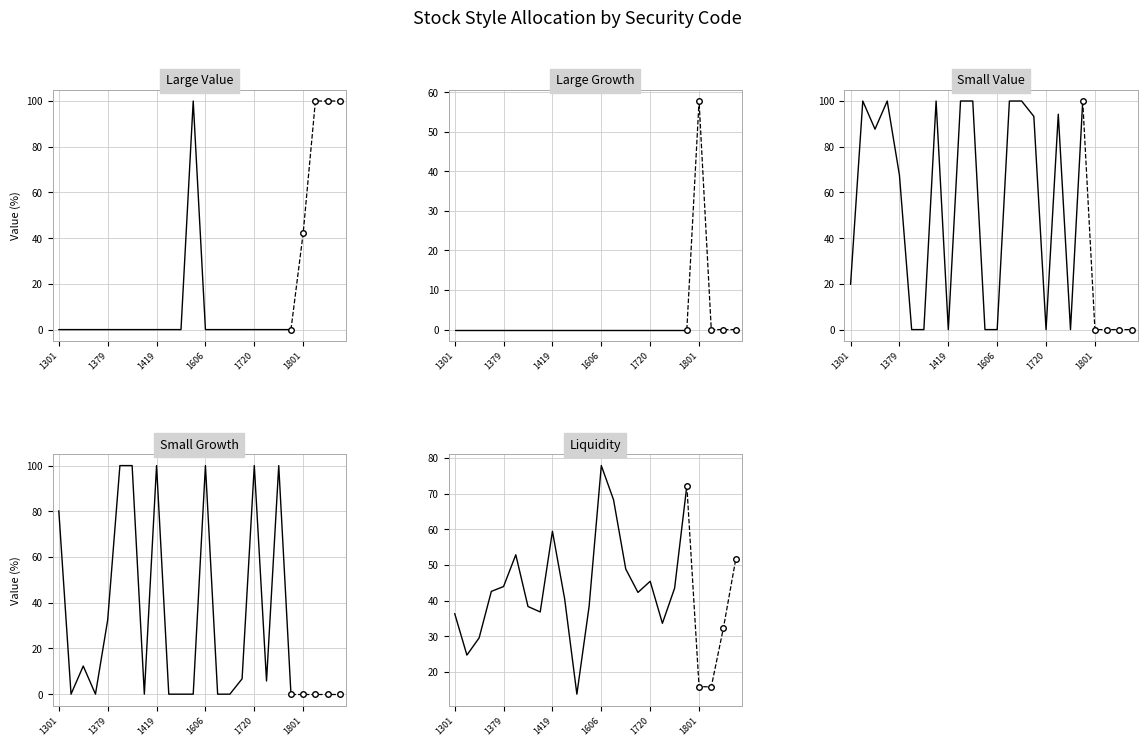

How many intersections are there between Large Value and Small Growth?

1